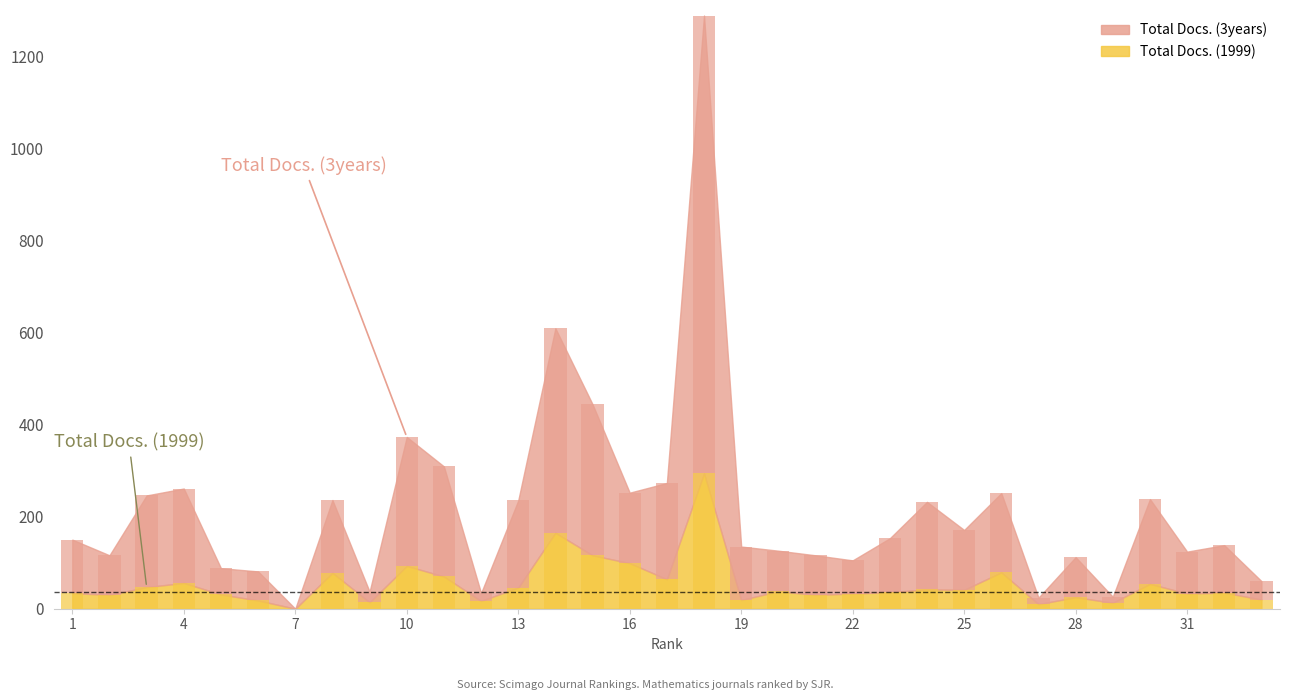

How many bars are there in each group?

2